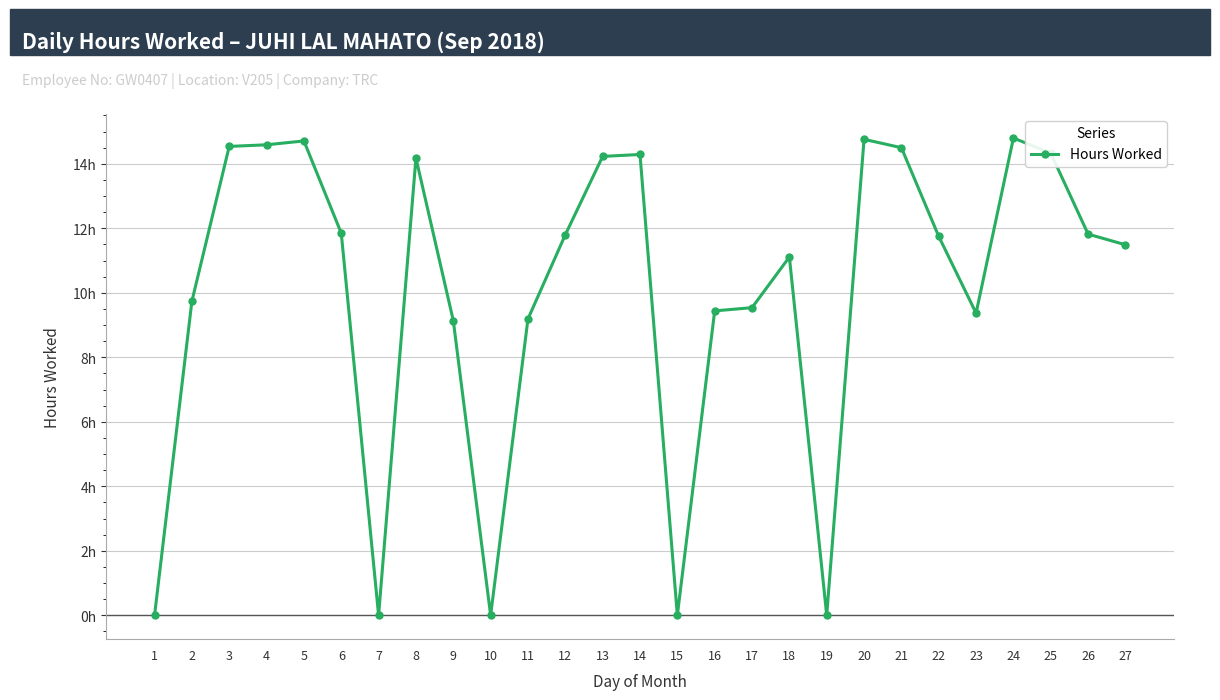

What is the difference between the second highest and second lowest values?

14.8